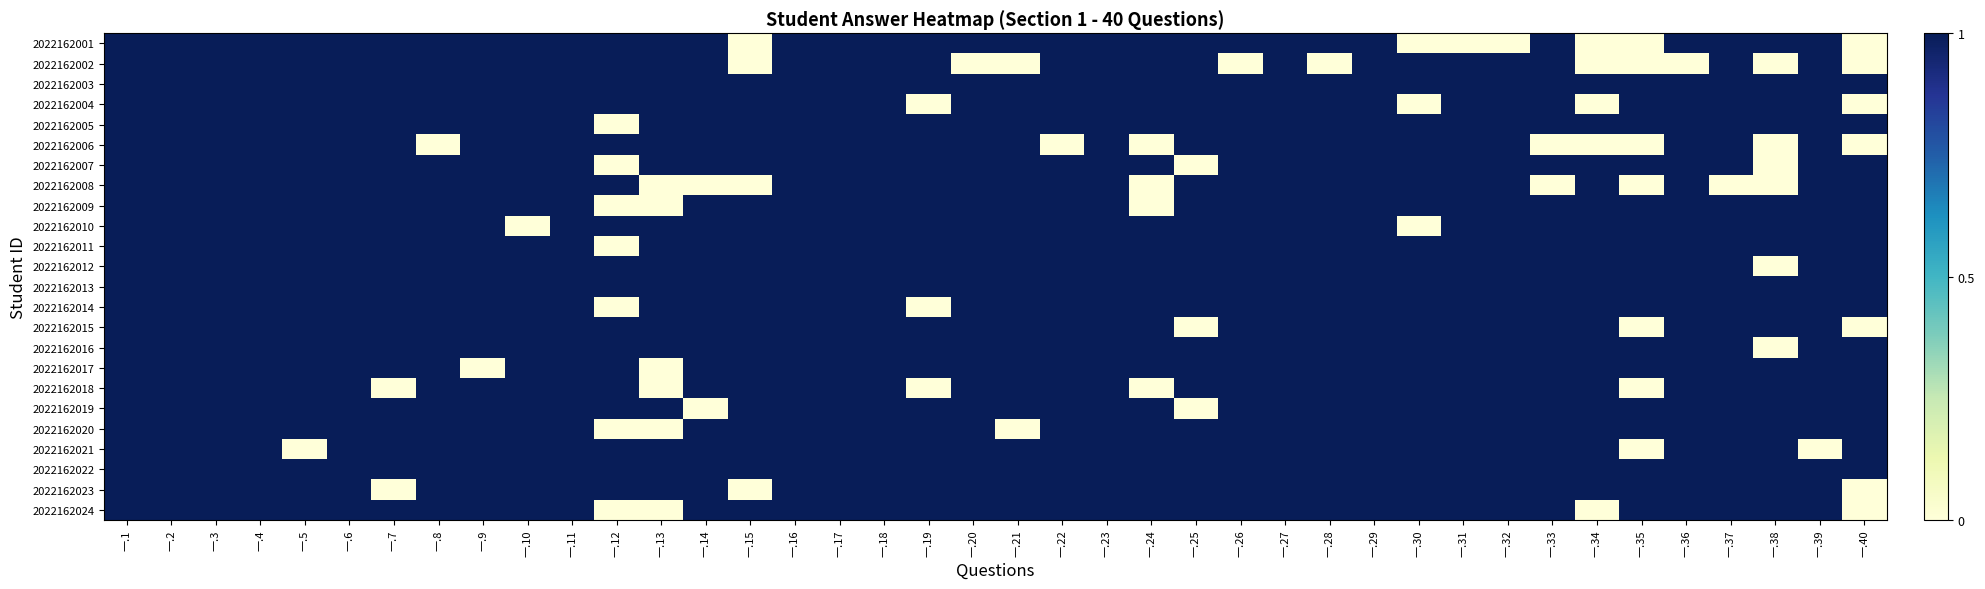

At how many categories does at least one series exceed 0?

40